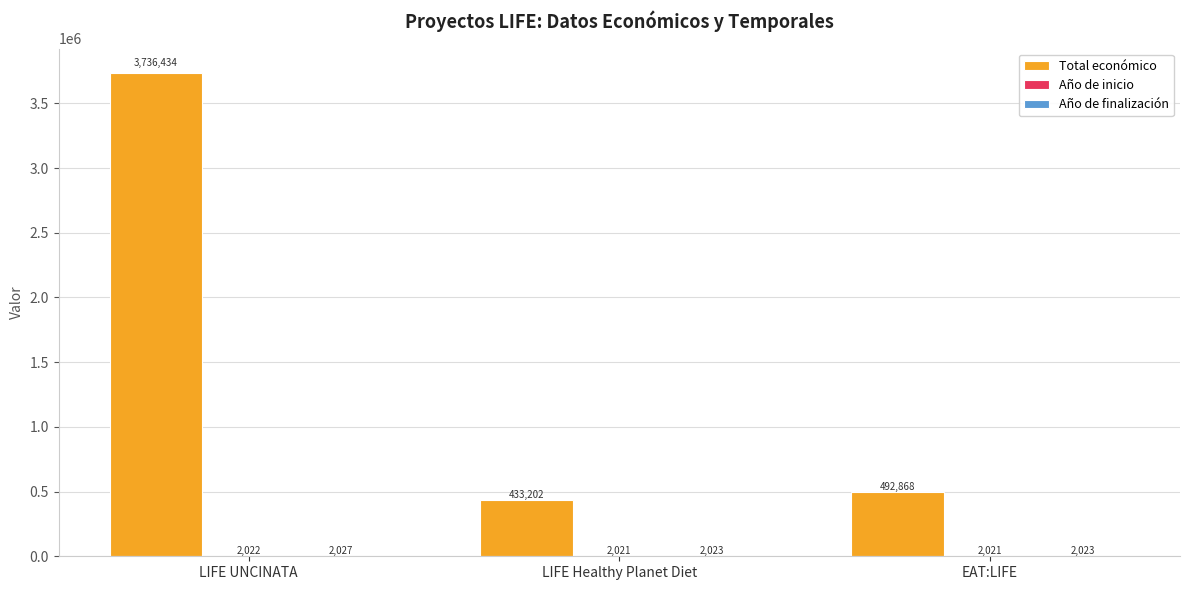

Between LIFE UNCINATA and LIFE Healthy Planet Diet, which series saw the biggest shift?

Total económico